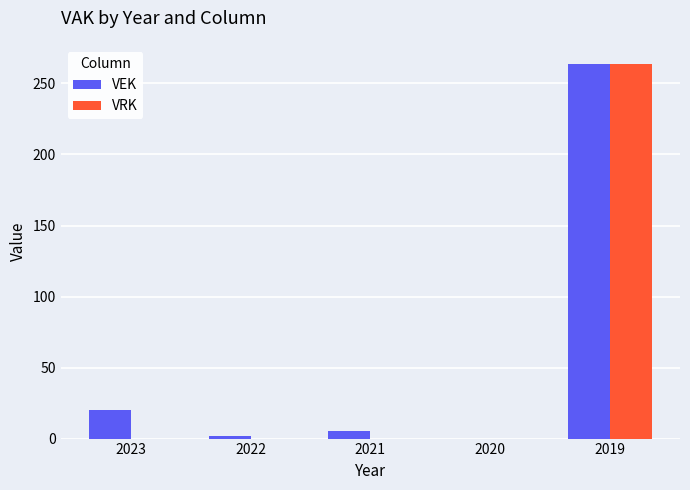

What is the difference between the VRK values at 2021 and 2019?

264